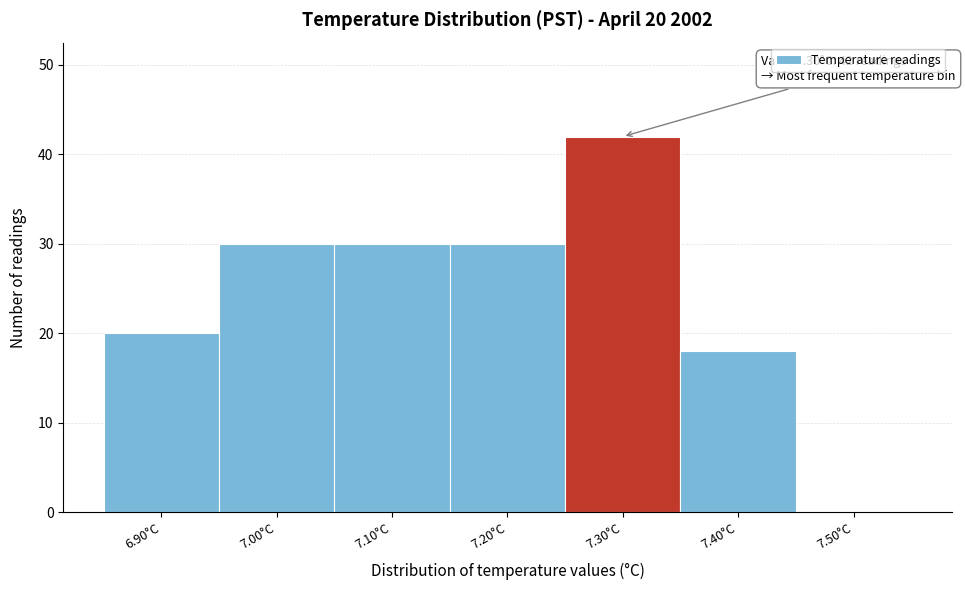

Over which range of the x-axis is the bar tallest?

7.25 to 7.35